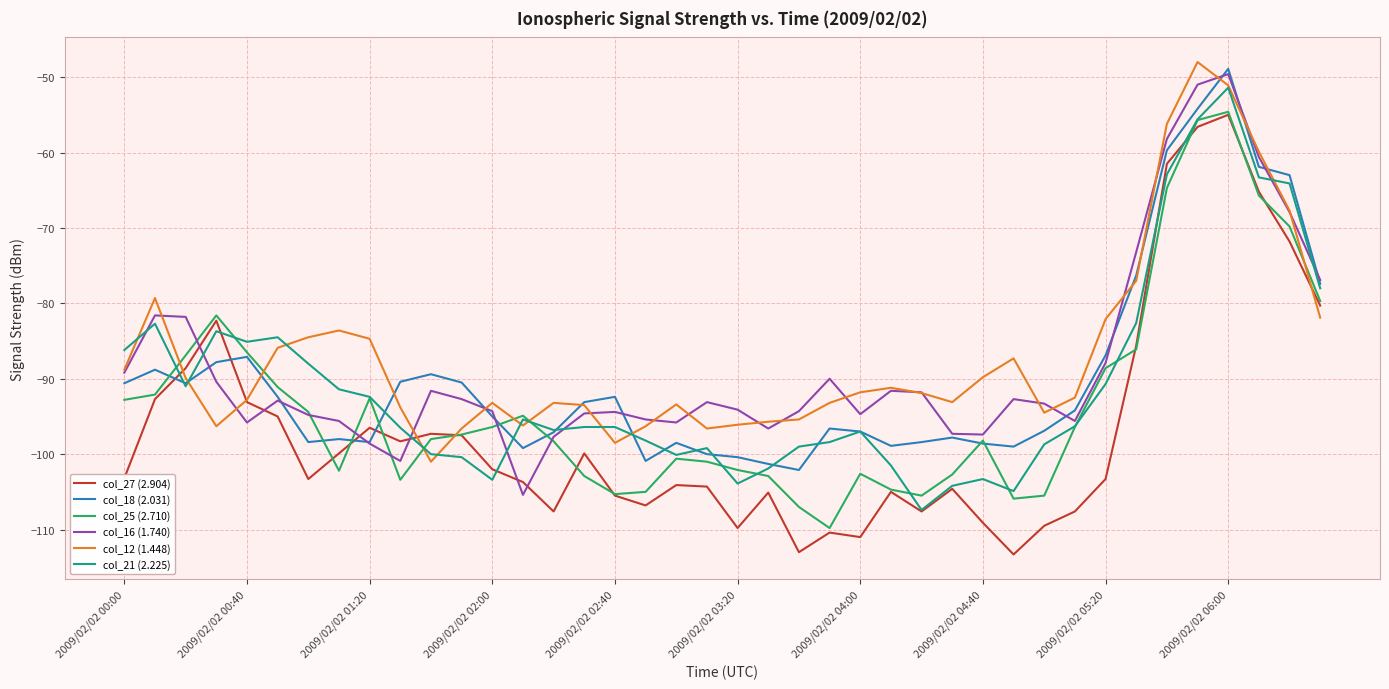

What is the greatest value displayed?

-48.0